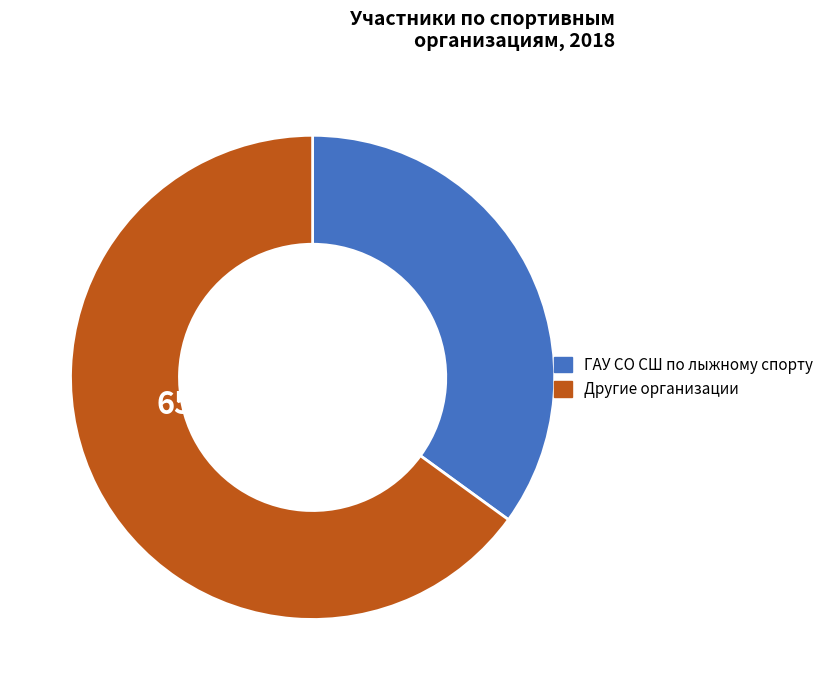

Is there a majority slice in this chart?

Yes